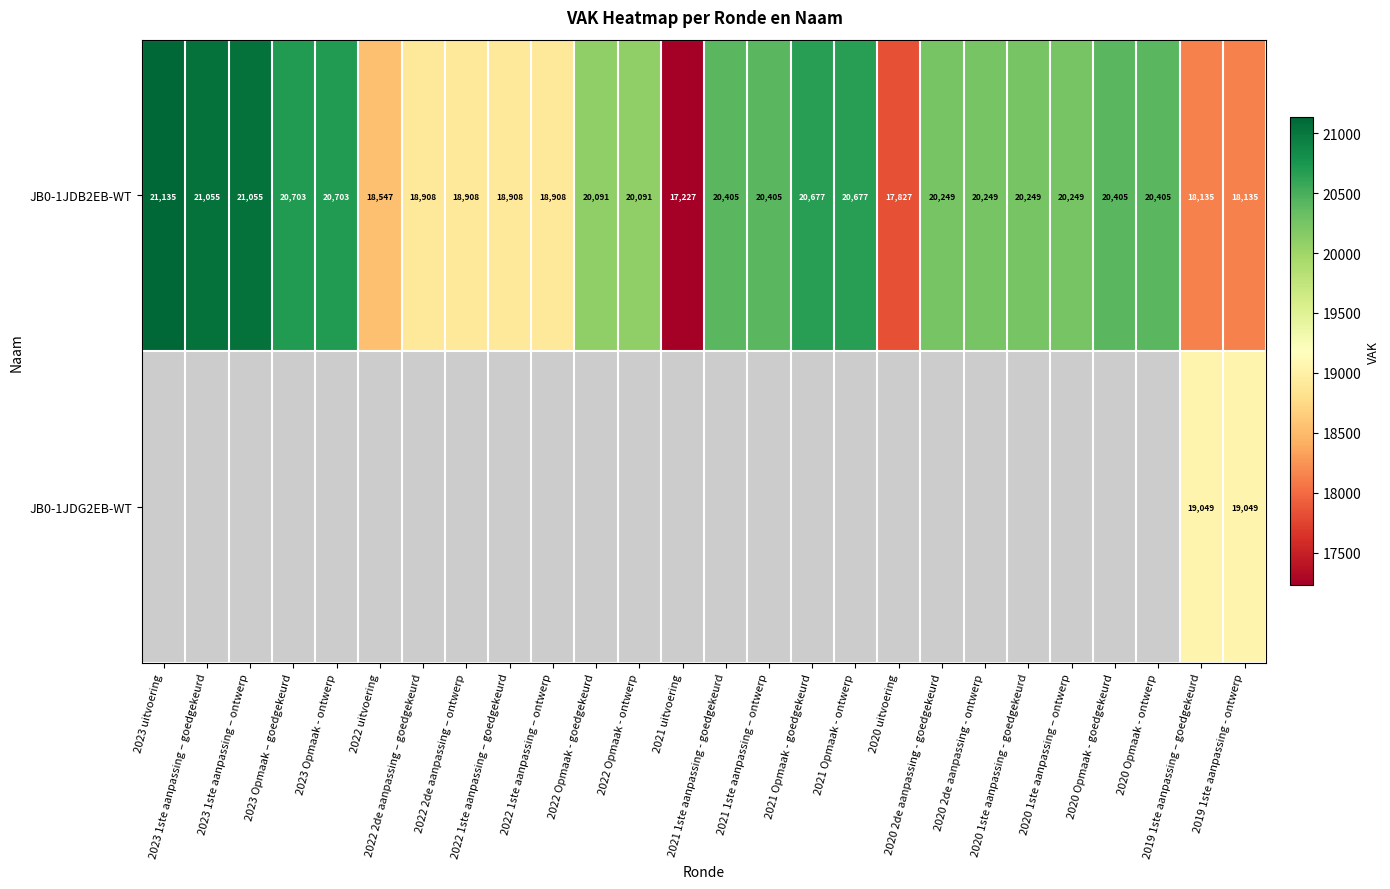

True or false: JB0-1JDB2EB-WT has a value of 10880.9 at 2023 uitvoering.

False